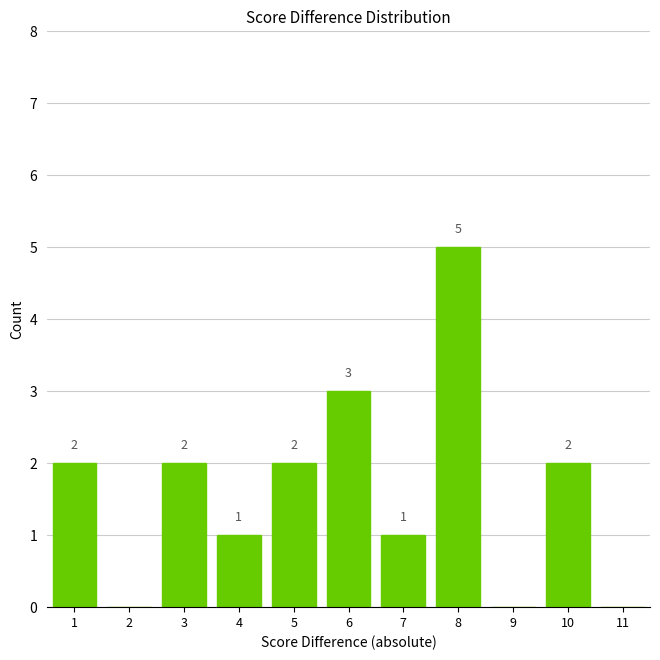

Over which range of the x-axis is the bar tallest?

7.5 to 8.5